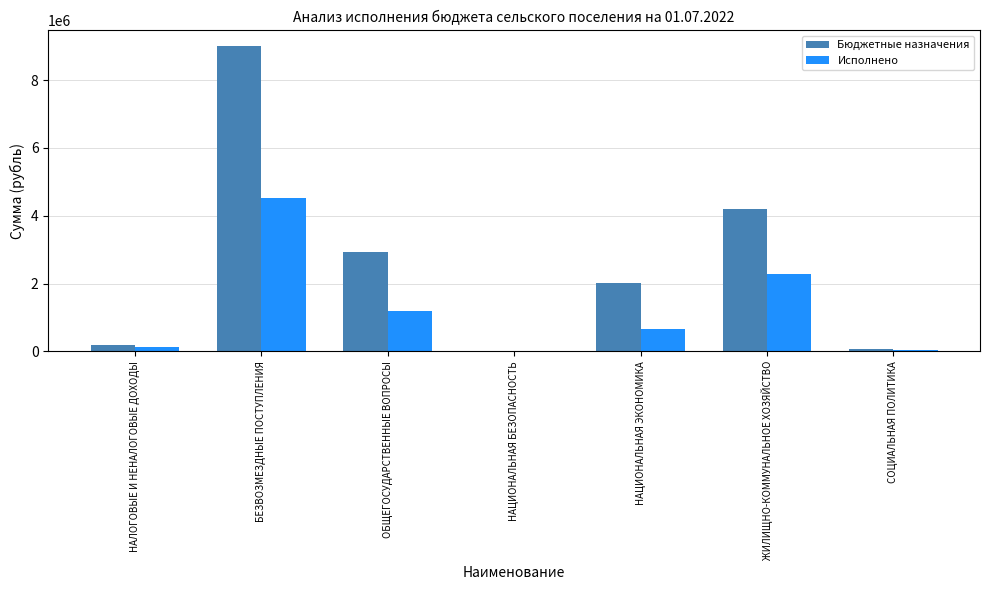

What are all the series names shown in the legend?

Бюджетные назначения, Исполнено